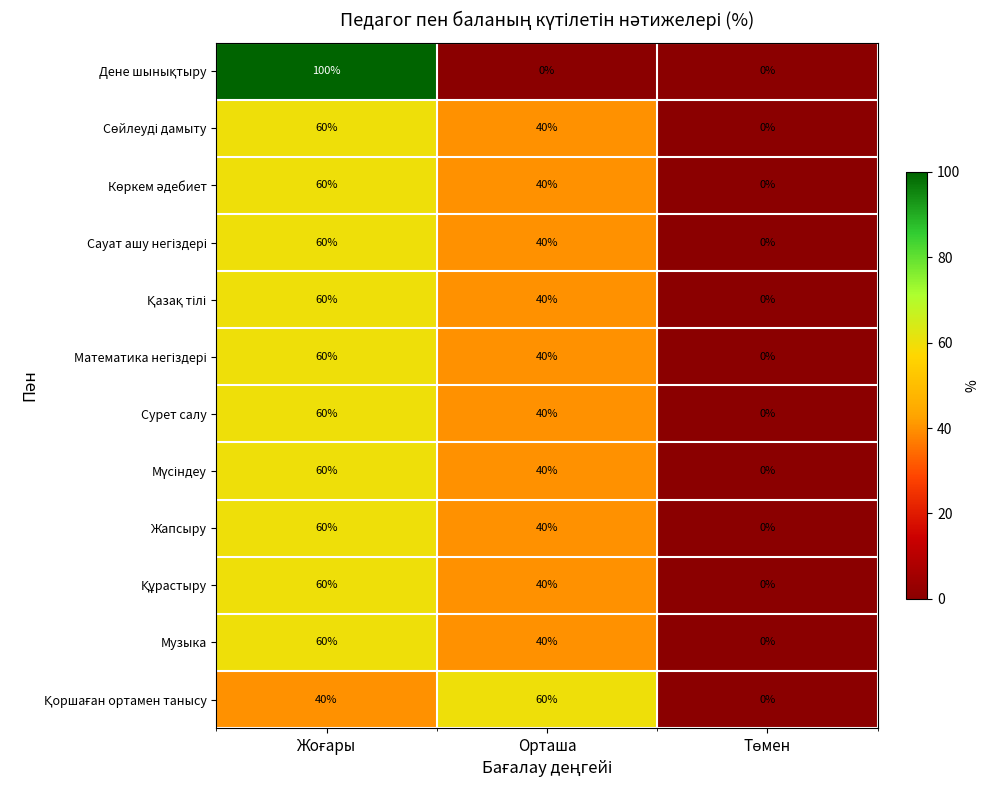

What is the spread (max minus min) of values at Орташа?

60